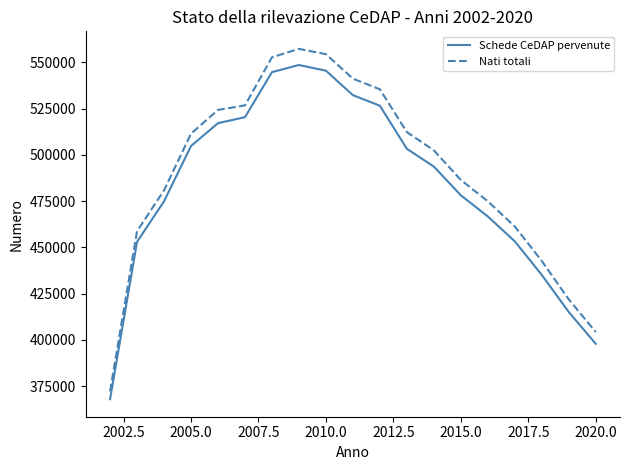

How many distinct data groups are displayed?

2